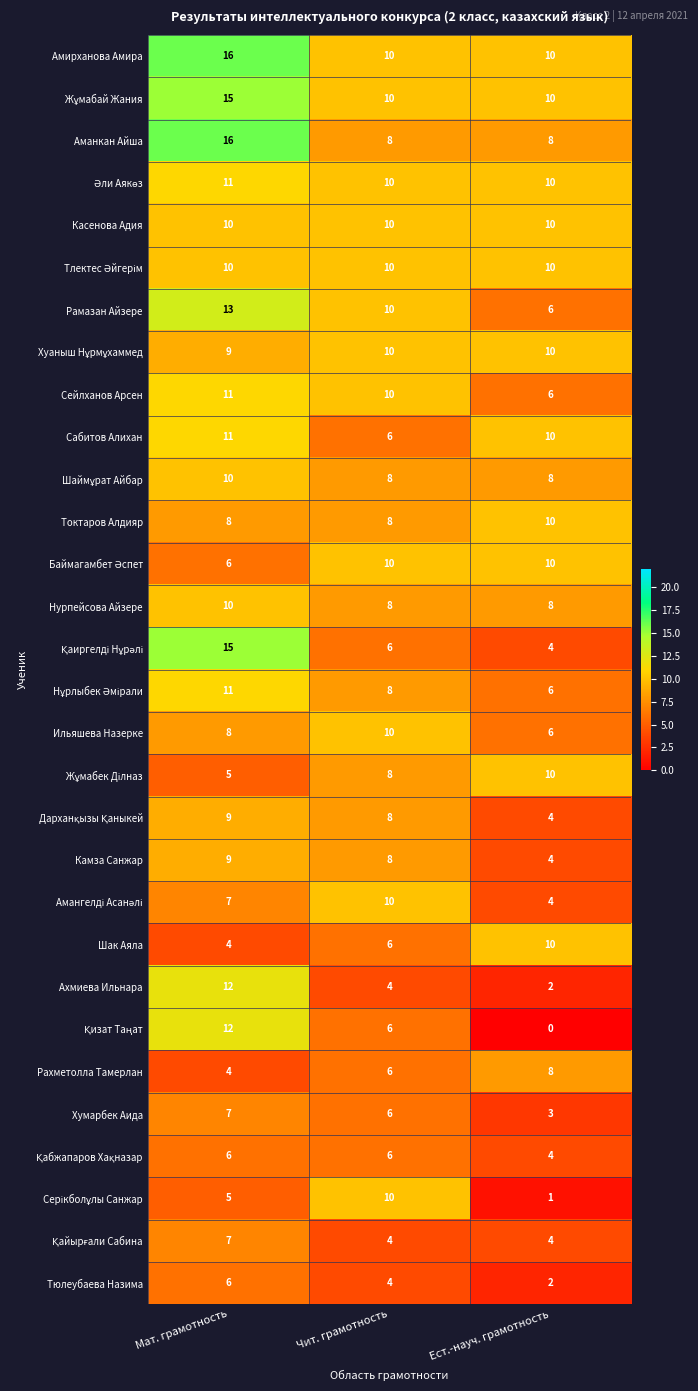

At which label does Хумарбек Аида reach its minimum?

Ест.-науч. грамотность